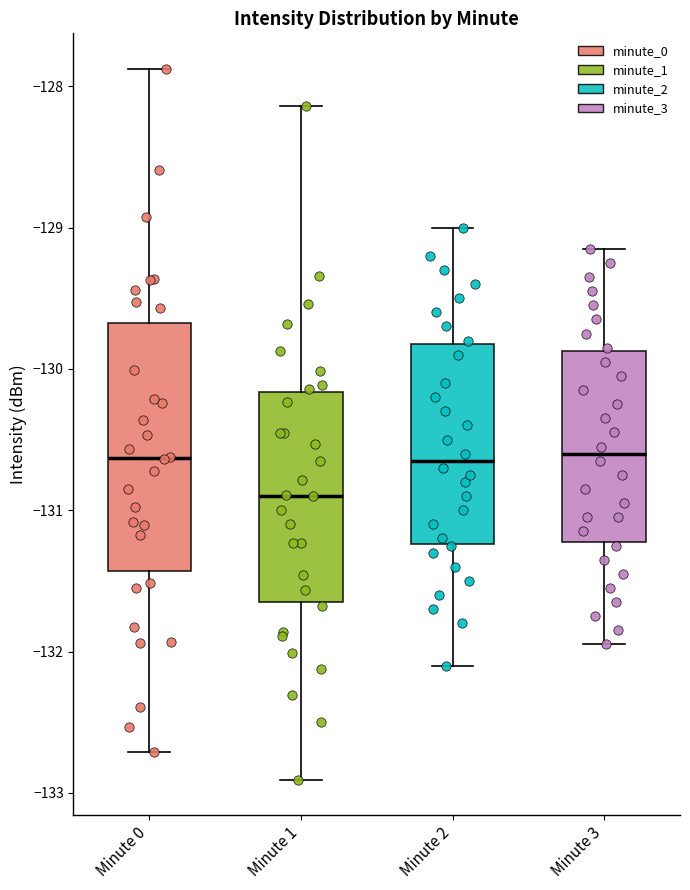

Which box's median line is the lowest?

Minute 1